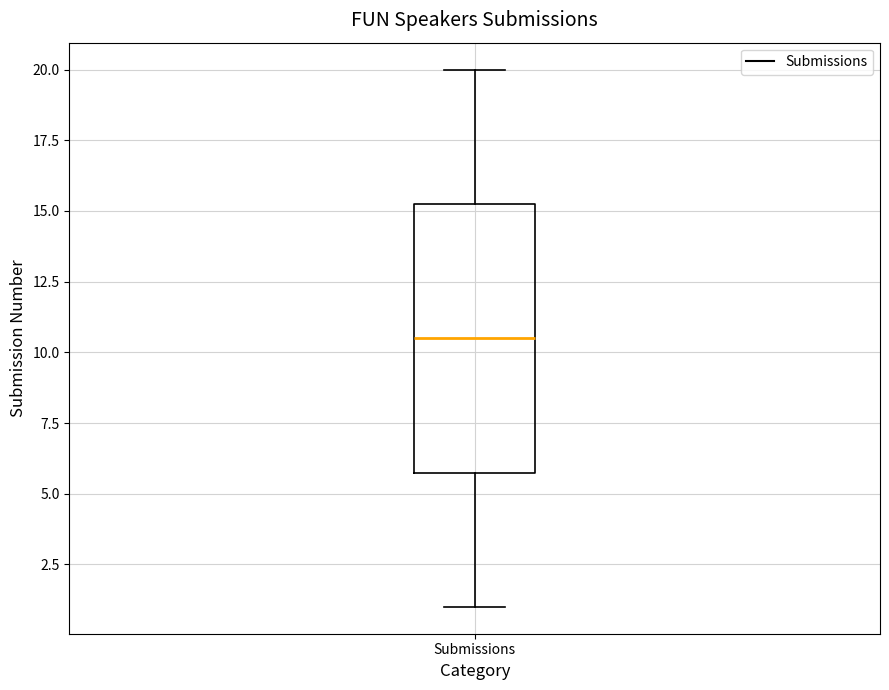

Transcribe this box plot: give where the median line is, the range the box spans, and where the two whiskers end, as read against the y-axis. The values are not printed on the chart, so give them approximately, as read against the axis.

median 10.5, box 6.0 to 15.5, whiskers 1.0 to 20.0